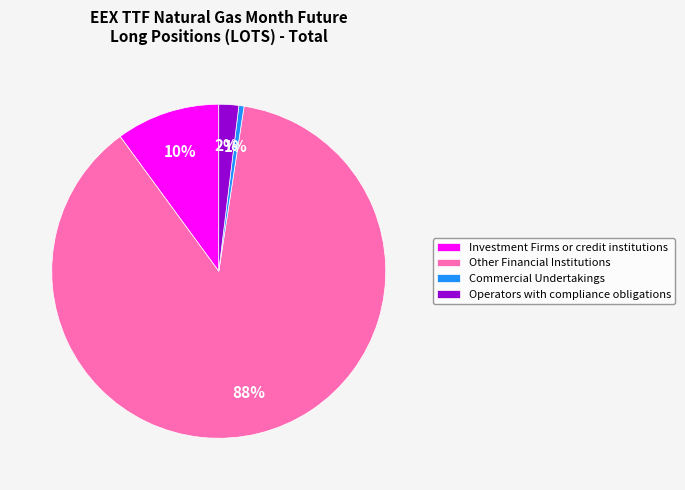

To the nearest percent, what is the average slice percentage?

25%